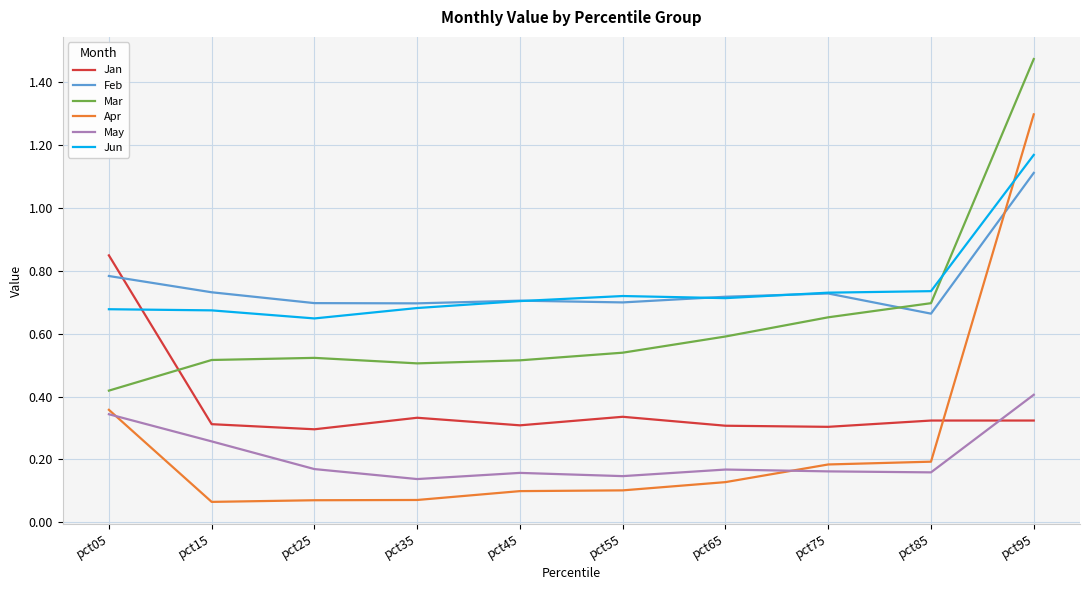

What are all the series names shown in the legend?

Jan, Feb, Mar, Apr, May, Jun